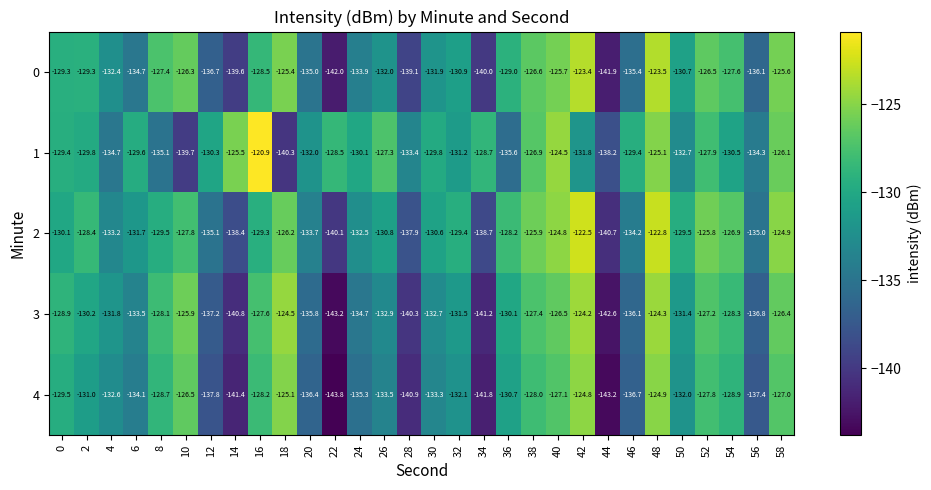

The 4 series shows -133.3 at 30. True or false?

True